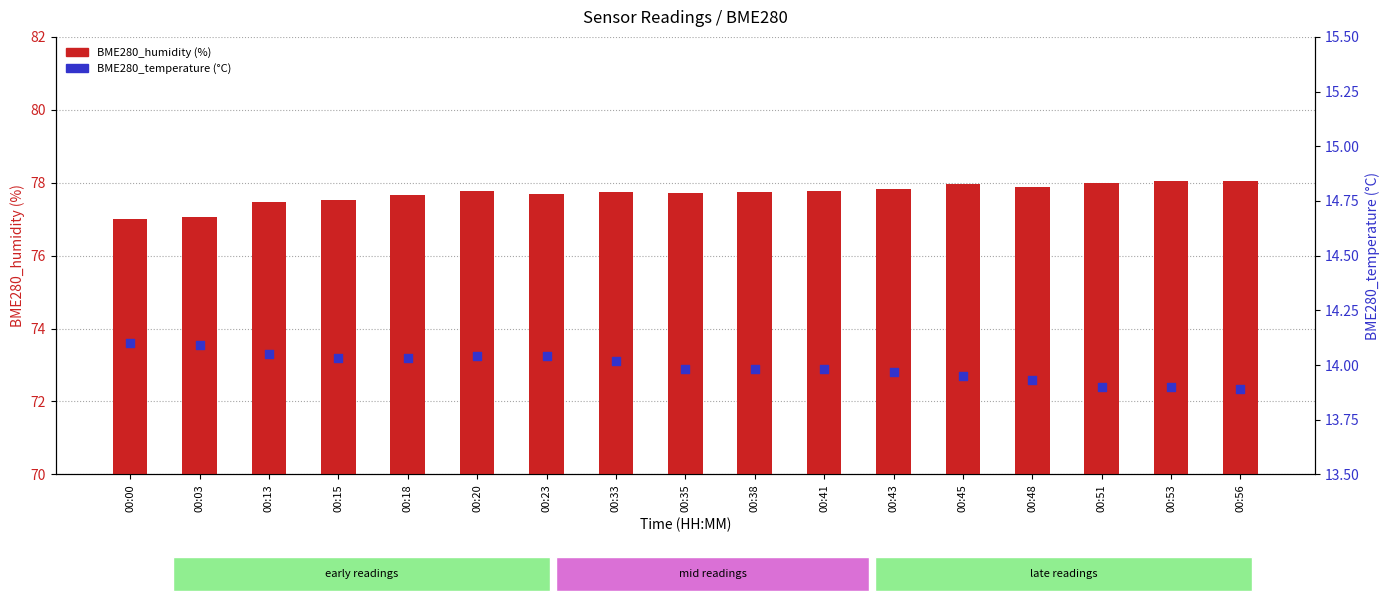

Which series has the largest total across all categories?

BME280_humidity